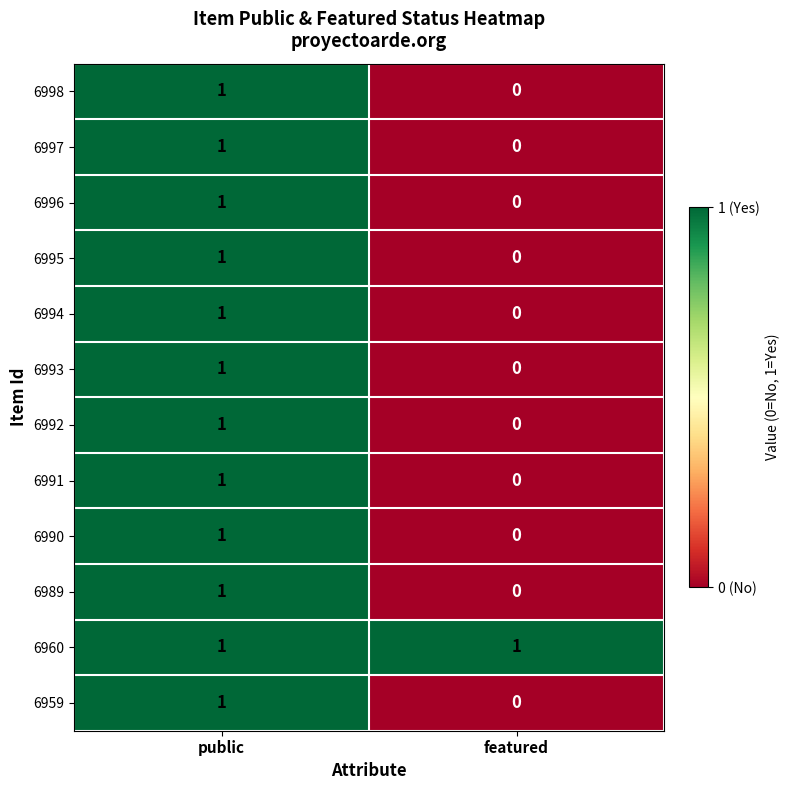

At which category is the sum across all series the highest?

public